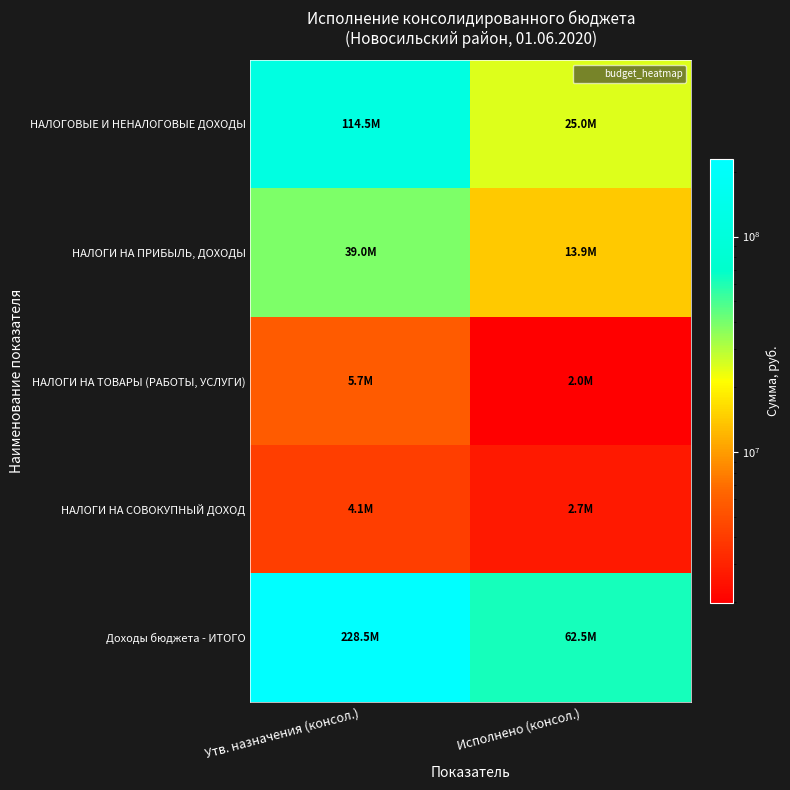

Rank the series by their maximum value, from highest to lowest.

Доходы бюджета - ИТОГО, НАЛОГОВЫЕ И НЕНАЛОГОВЫЕ ДОХОДЫ, НАЛОГИ НА ПРИБЫЛЬ, ДОХОДЫ, НАЛОГИ НА ТОВАРЫ (РАБОТЫ, УСЛУГИ), НАЛОГИ НА СОВОКУПНЫЙ ДОХОД